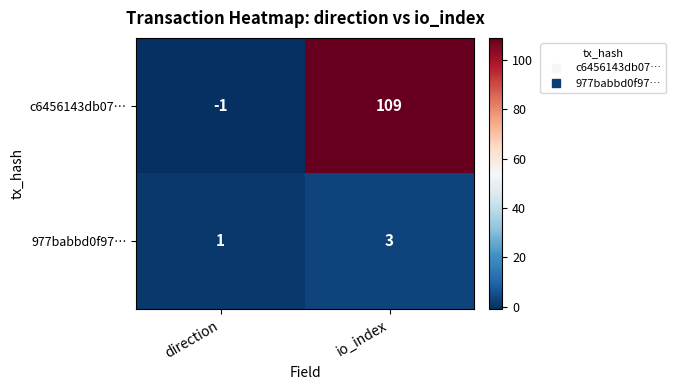

Between direction and io_index, which series saw the biggest shift?

c6456143db07…